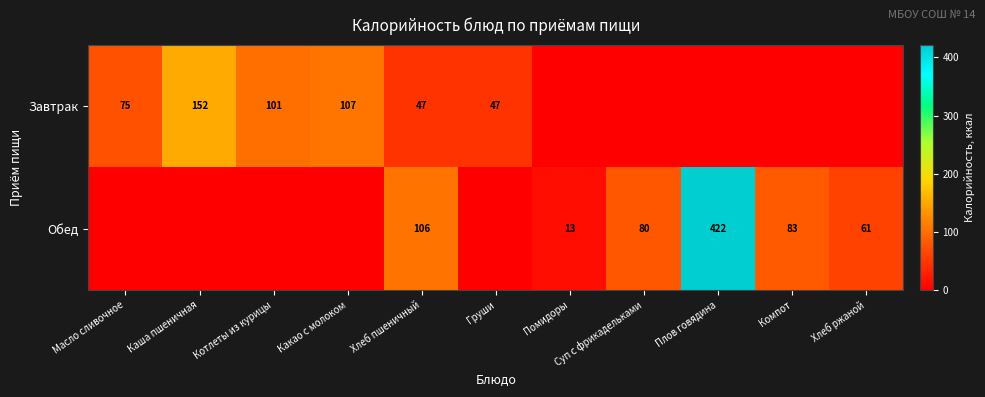

What is the sum of the Завтрак values at Каша пшеничная and Котлеты из курицы?

253